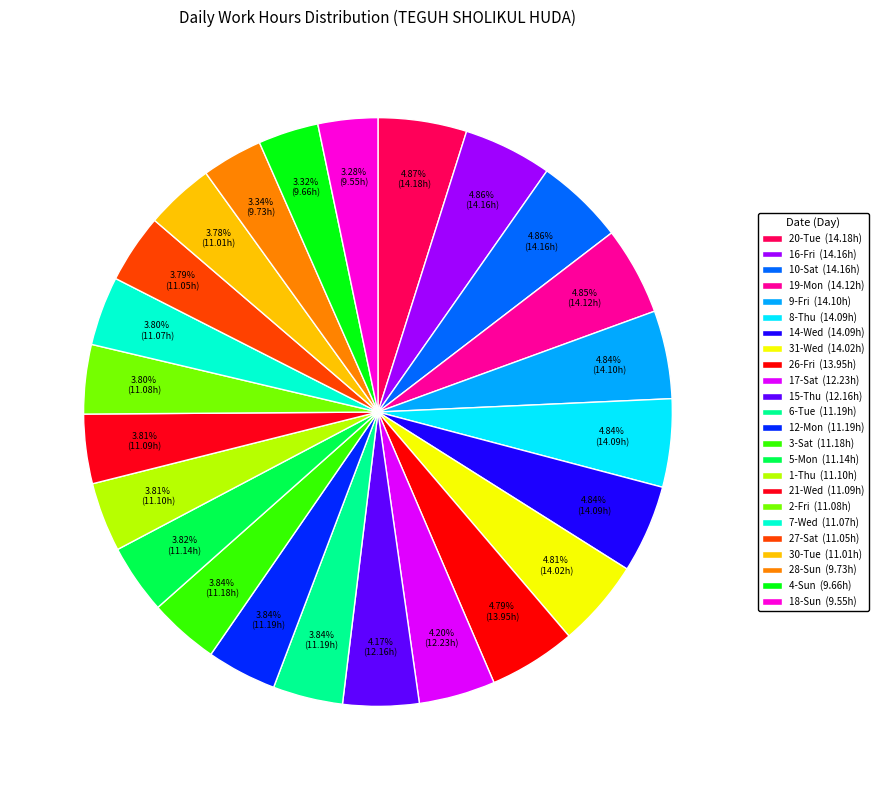

To the nearest percent, what is the average slice percentage?

4%